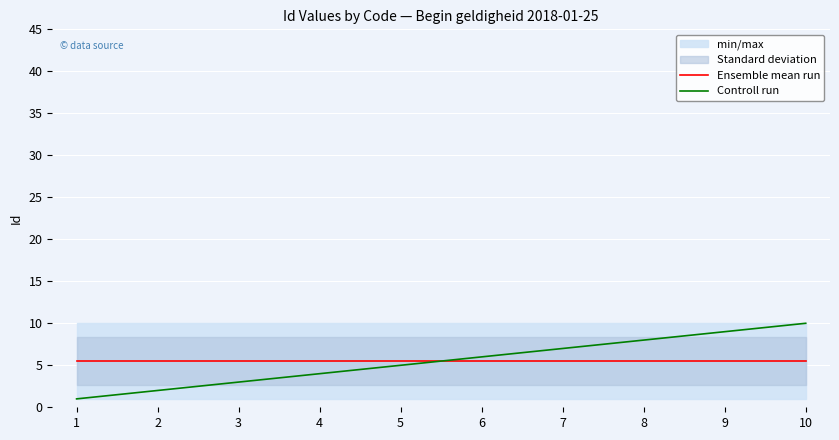

How many times do Controll run and Ensemble mean run cross each other?

1